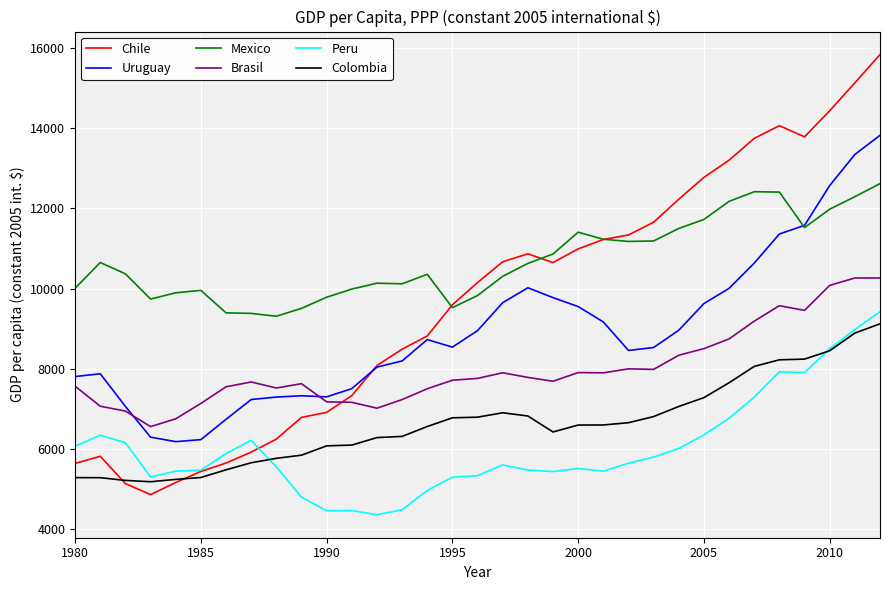

What is the sum of all Colombia values?

218928.9